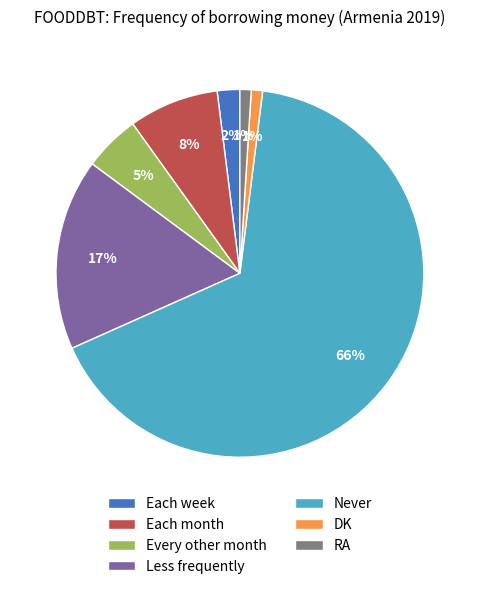

To the nearest percent, what is the difference between the Every other month and Never slice percentages?

61%